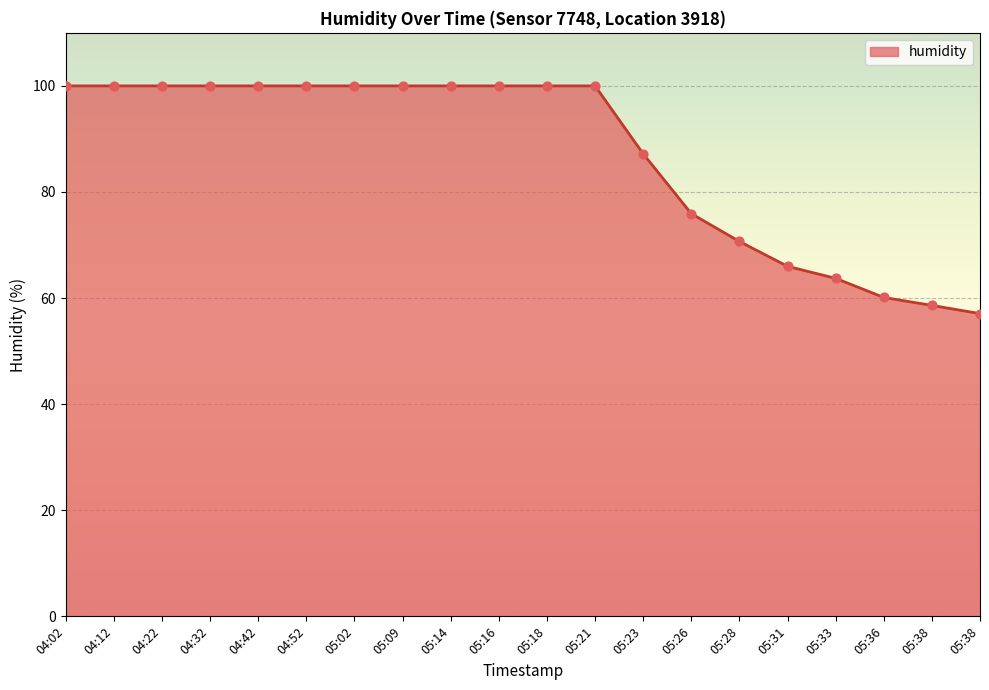

Between 04:52 and 04:02, which is larger?

04:52